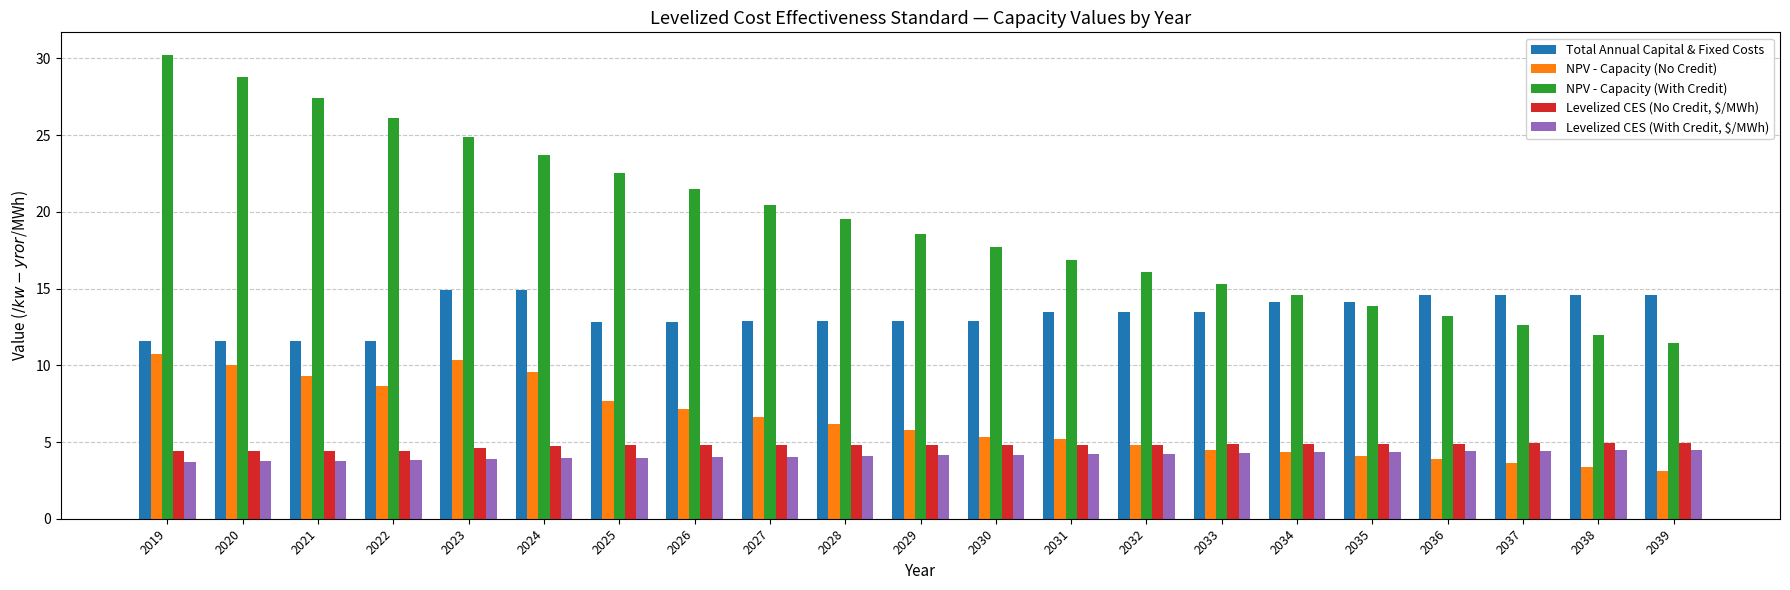

The value of NPV - Capacity (With Credit) at 2038 is 12.0. True or false?

True